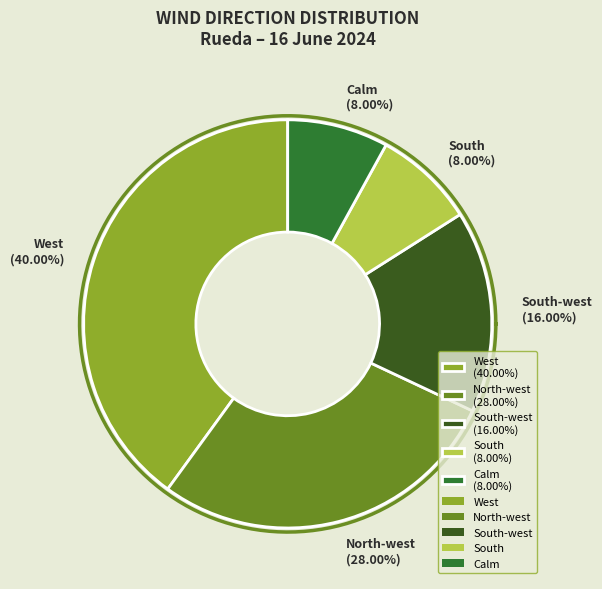

Does West represent more than half of the total?

No